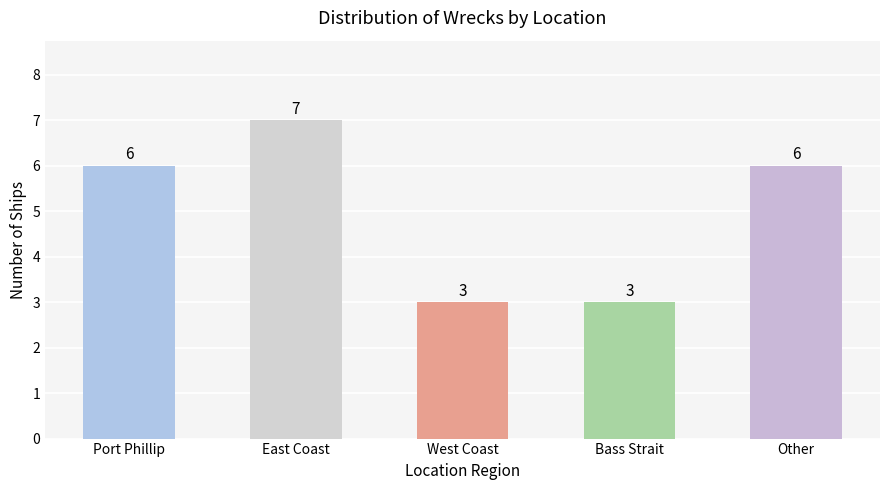

How many values are between 3 and 6?

4